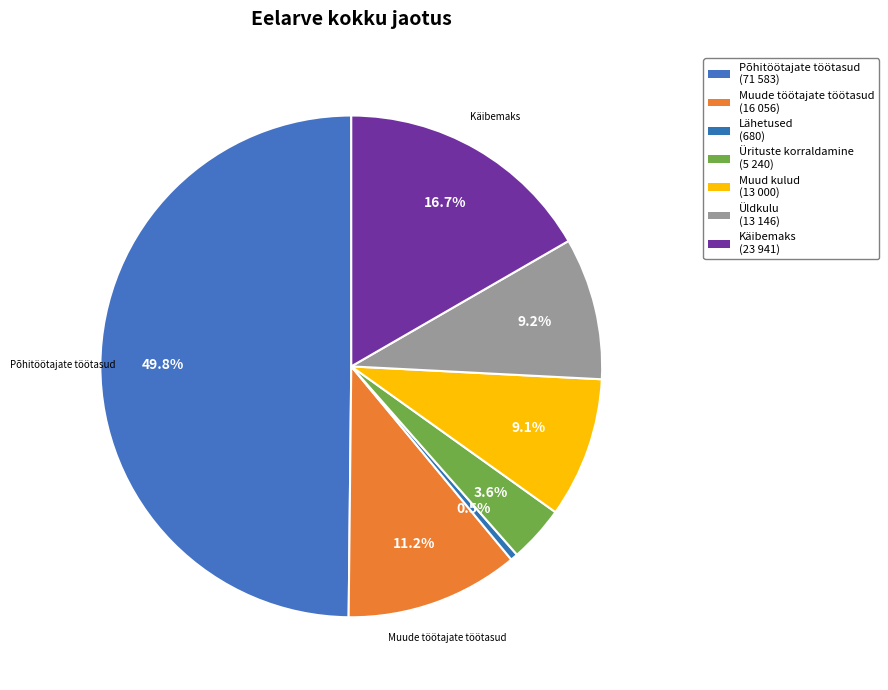

How many segments does this pie chart have?

7